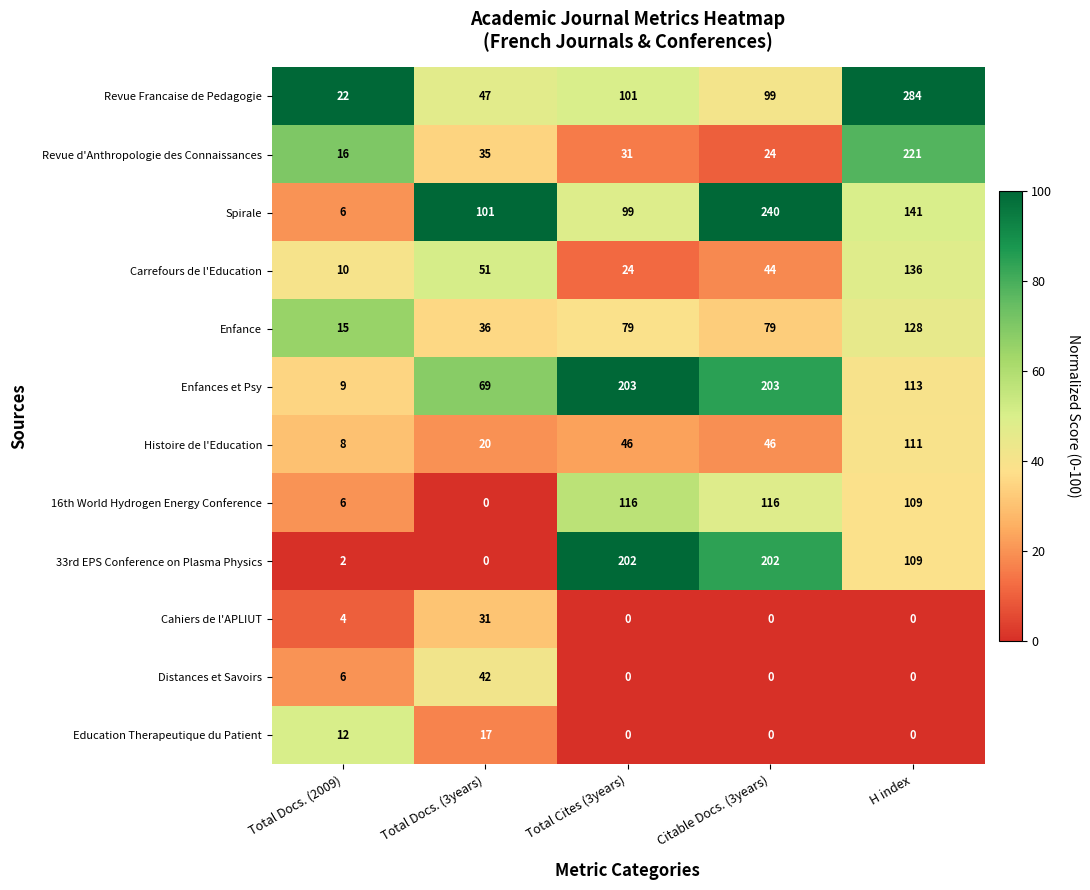

How many positive values does the Education Therapeutique du Patient series have?

2